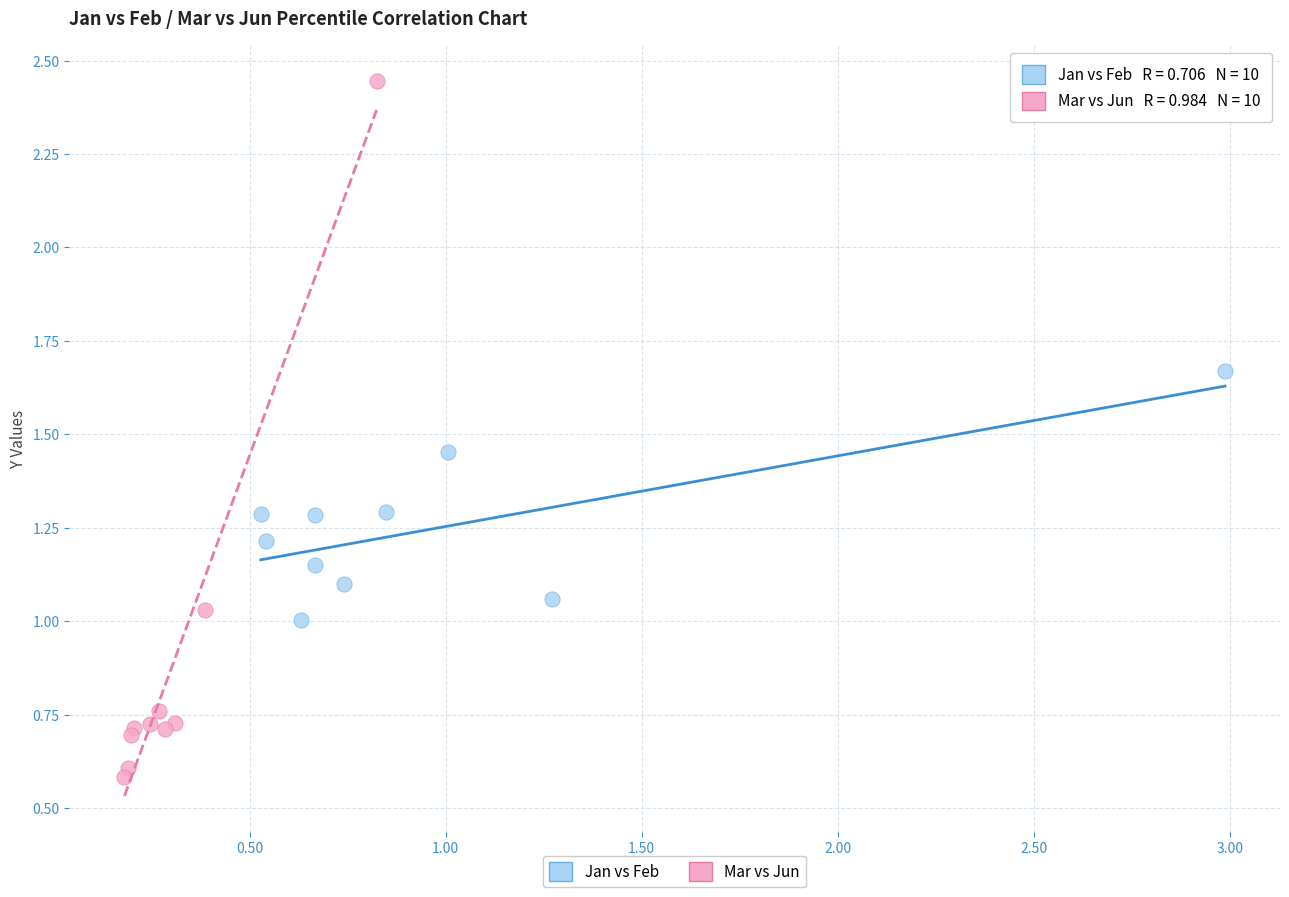

Which series reaches the minimum Y coordinate?

Mar vs Jun